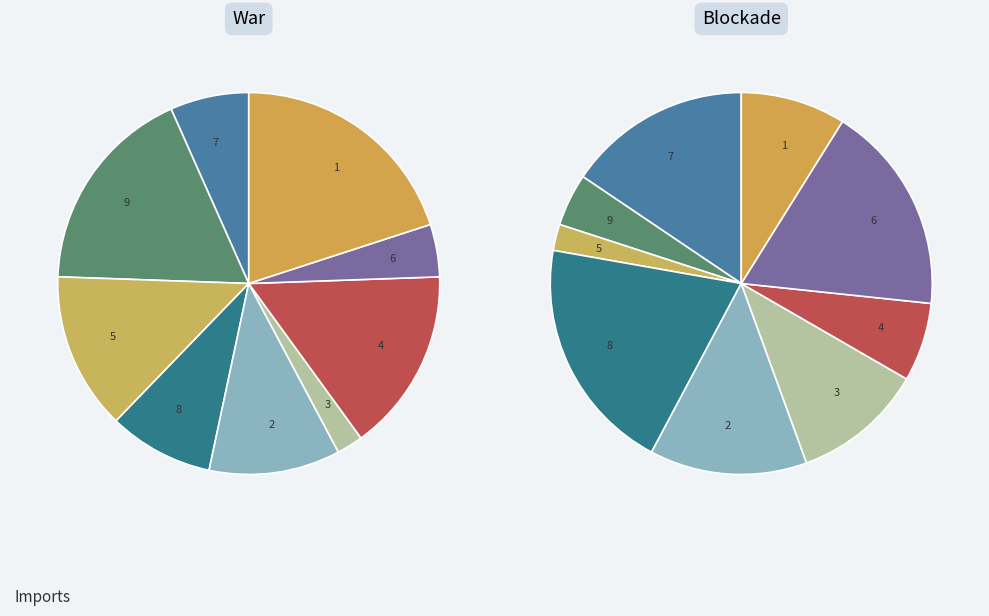

Which series changed the most between 4 and 3?

Blockade